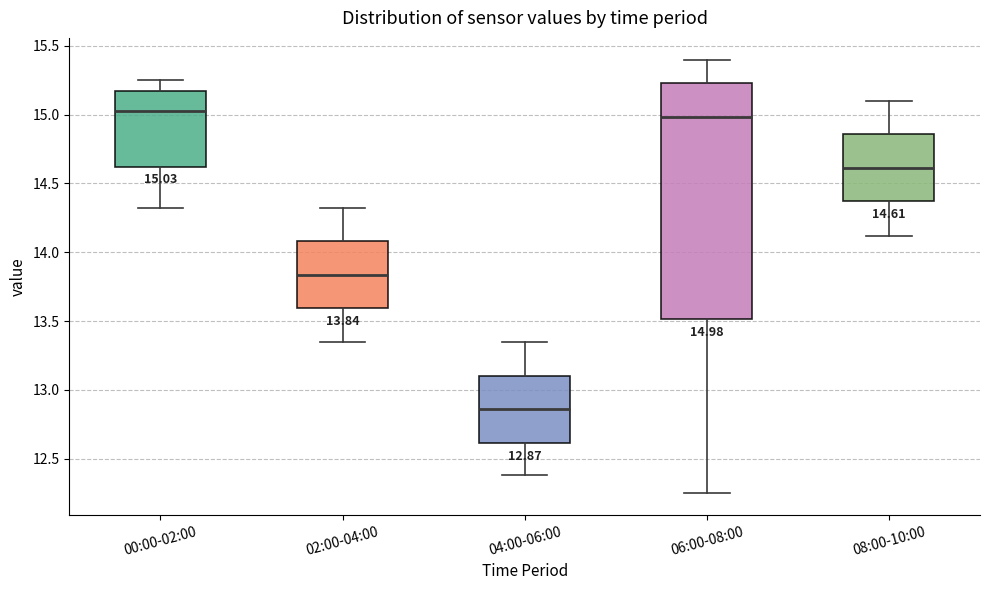

Which box is the tallest, from its lower edge to its upper edge?

06:00-08:00